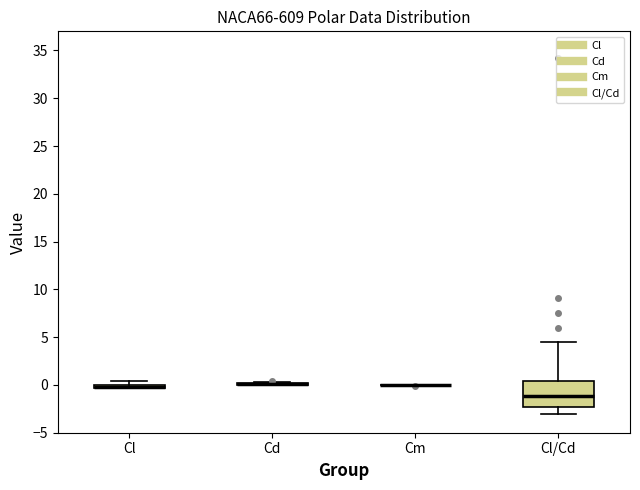

Comparing the boxes themselves (not the whiskers), which one is the tallest?

Cl/Cd